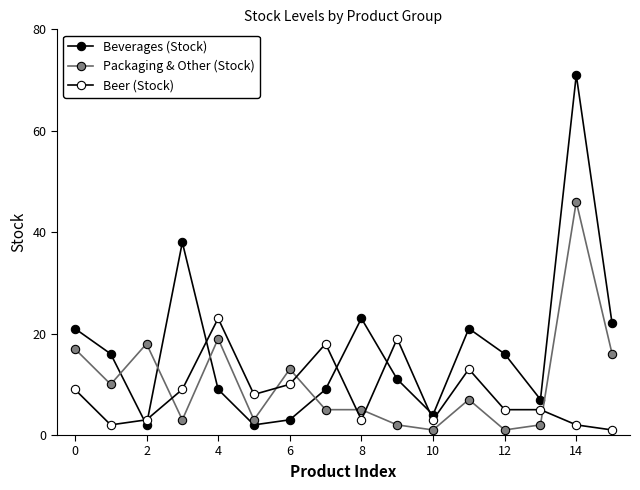

How many data points in Beer (Stock) are less than 8?

8